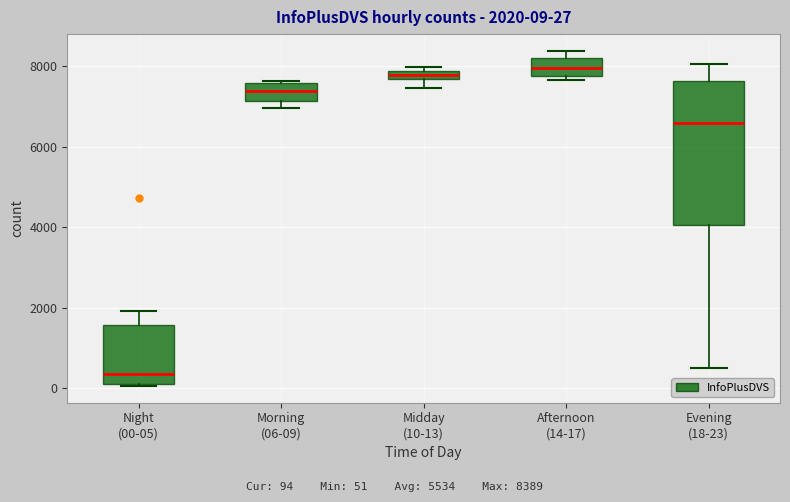

Which box has the lowest median line?

Night (00-05)